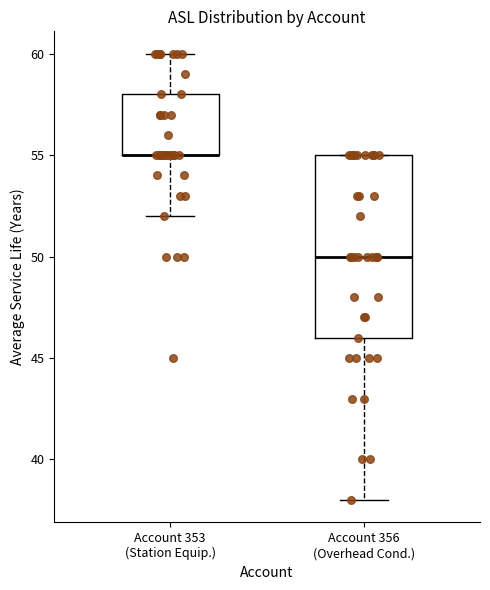

Reading left to right, read every box against the y-axis: the position of its median line, the range the box covers, and the ends of its whiskers. The values are not printed on the chart, so give them approximately, as read against the axis.

Account 353 (Station Equip.): median 55 (drawn on the box's lower edge), box 55 to 58, whiskers 52 to 60
Account 356 (Overhead Cond.): median 50, box 46 to 55, whiskers 38 to 55